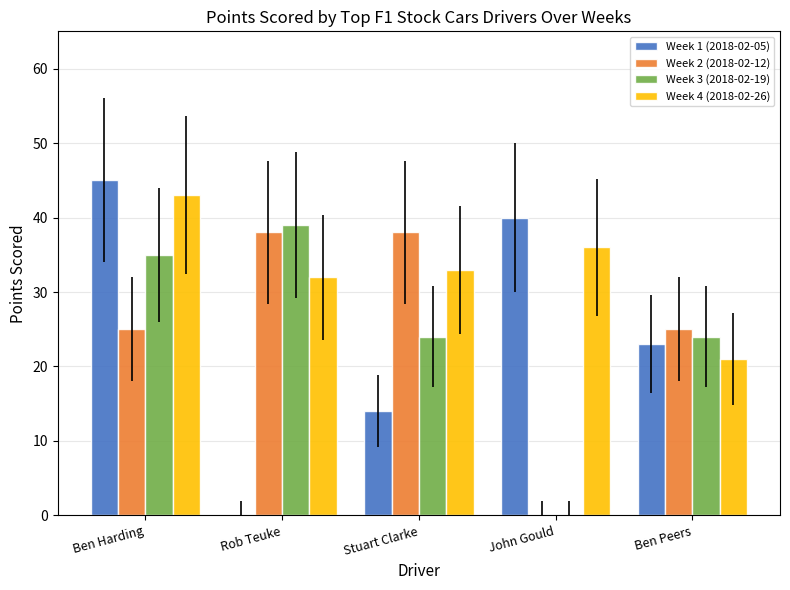

At which category is the sum across all series the highest?

Ben Harding